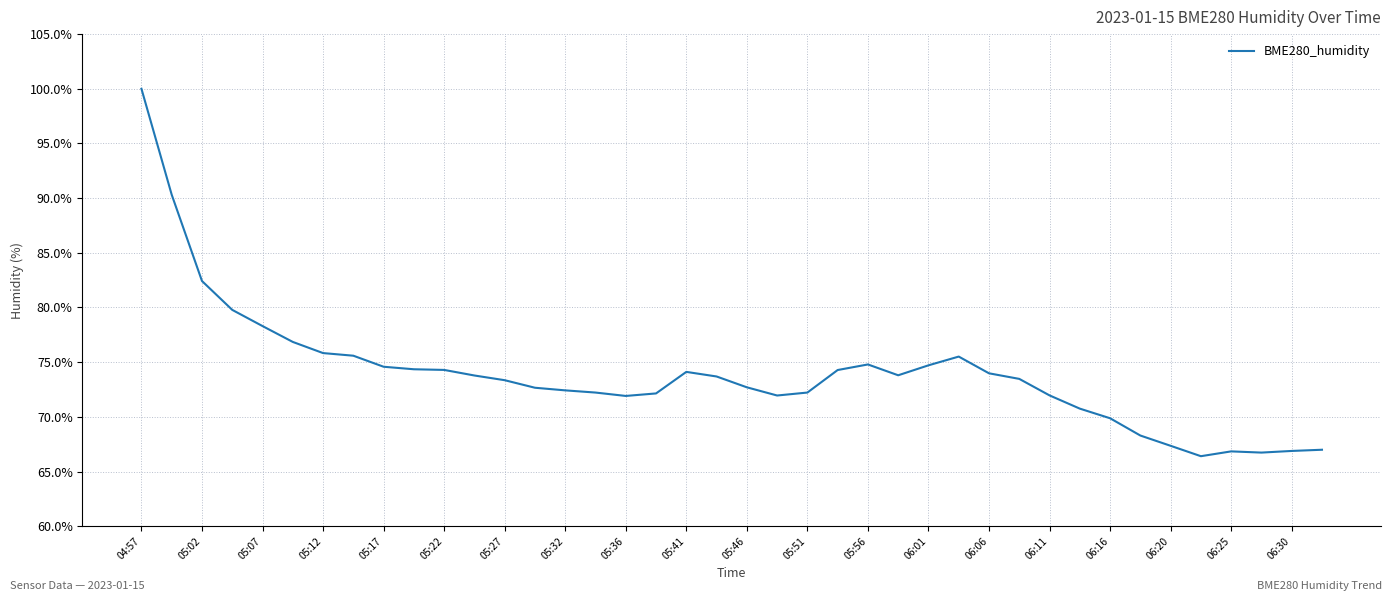

What is the minimum value shown in the chart?

66.4